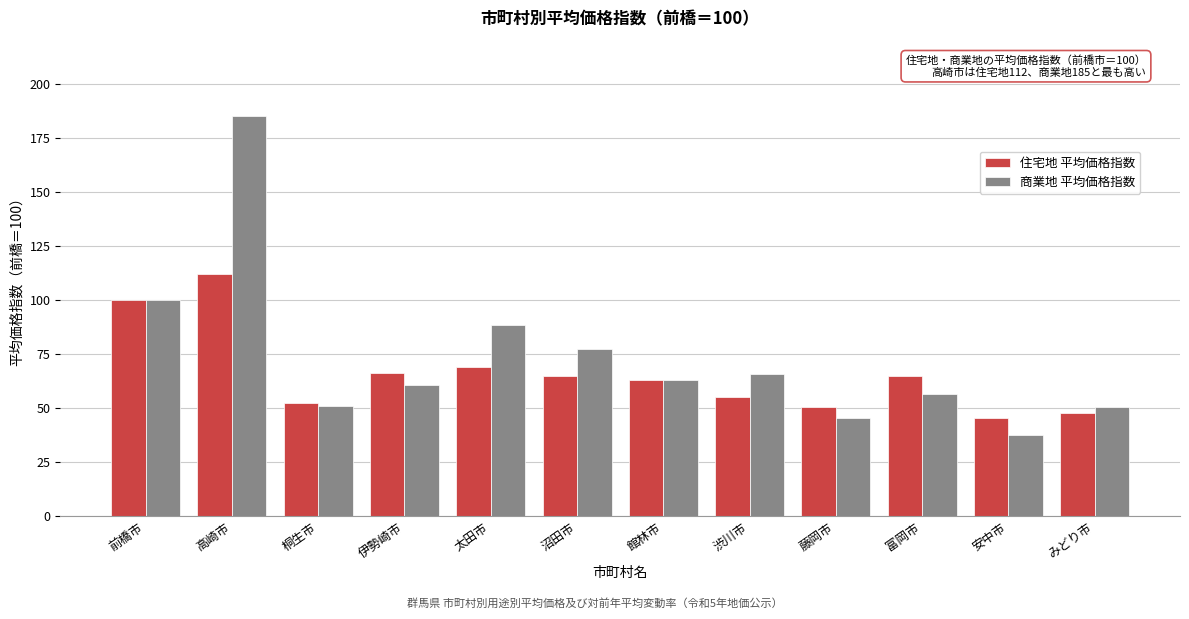

The 住宅地 平均価格指数 series shows 85.2 at 桐生市. True or false?

False